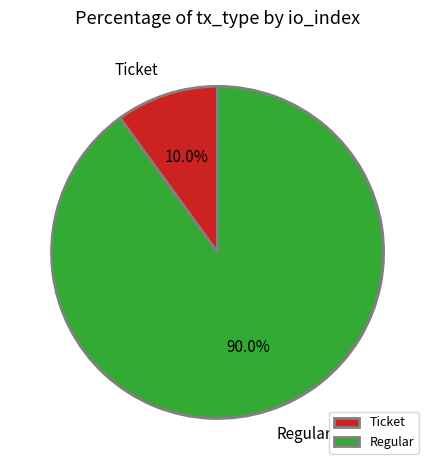

Which category has the smallest portion of the pie?

Ticket